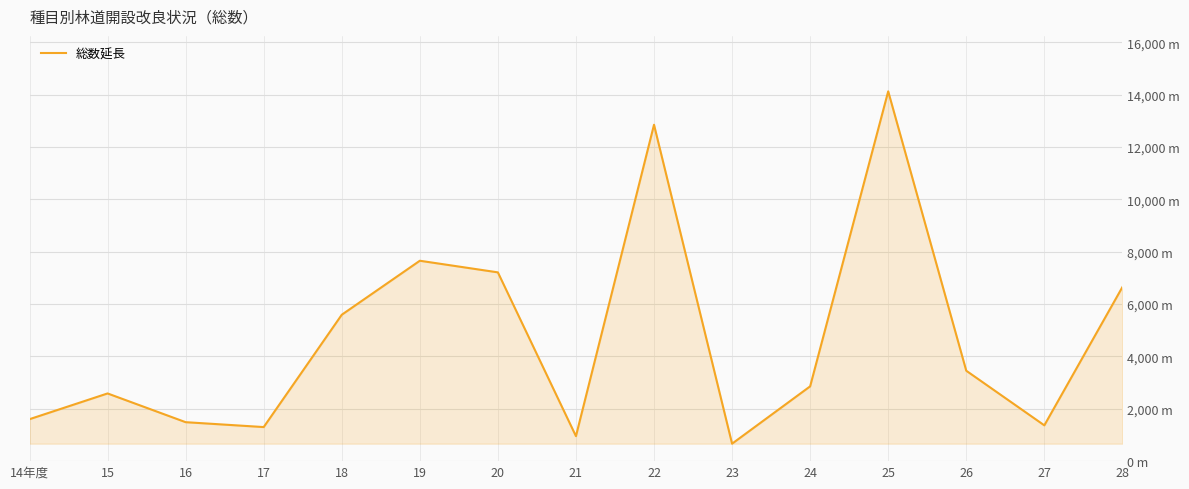

What position from the left is 23?

10